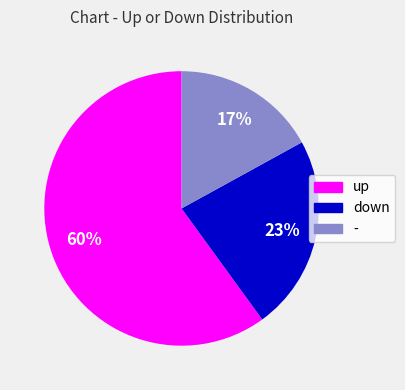

Approximately how many times larger is the value at - compared to down?

0.7